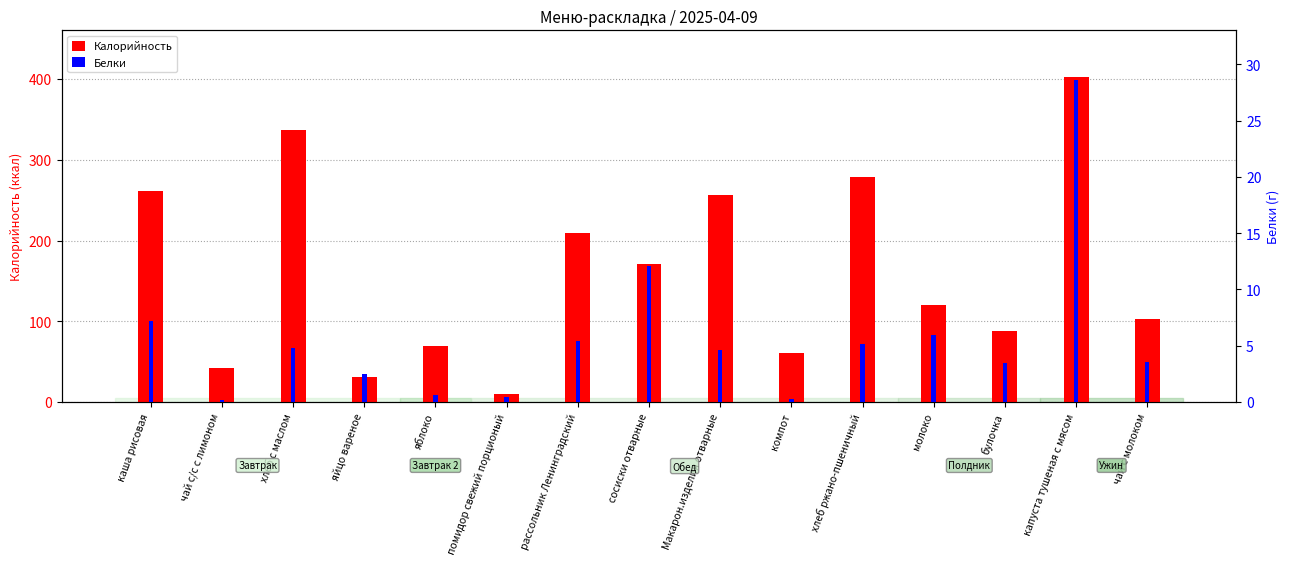

List the labels in order of Белки value, smallest first.

чай с/с с лимоном, компот, помидор свежий порционый, яблоко, яйцо вареное, булочка, чай с молоком, Макарон.изделия отварные, хлеб с маслом, хлеб ржано-пшеничный, рассольник Ленинградский, молоко, каша рисовая, сосиски отварные, капуста тушеная с мясом